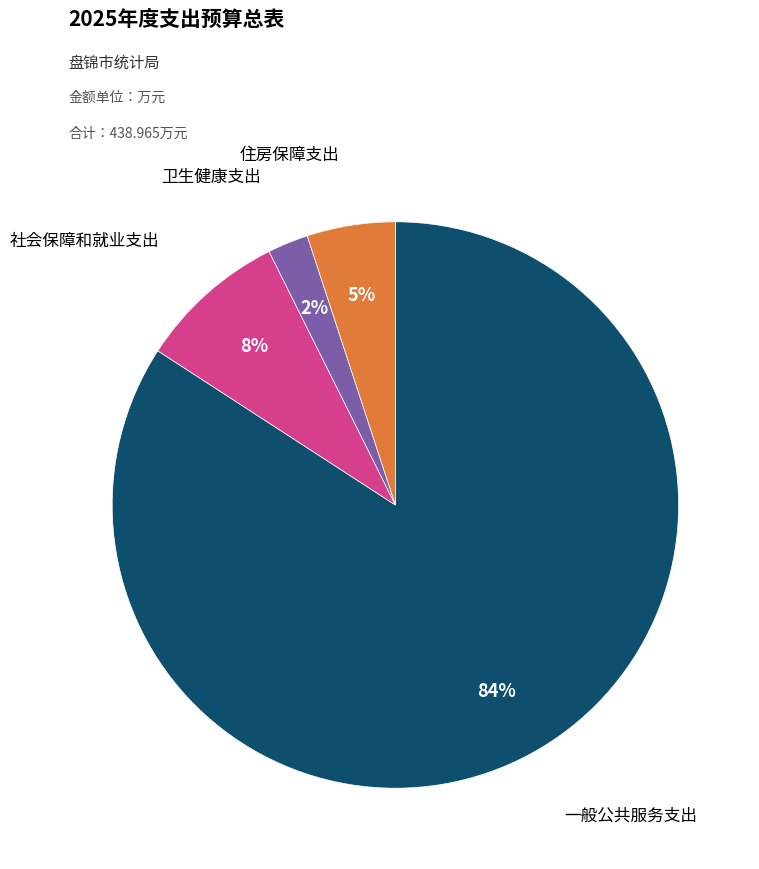

To the nearest percent, what is the average slice percentage?

25%